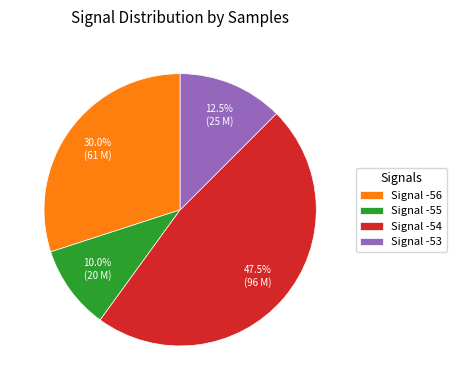

How many segments does this pie chart have?

4